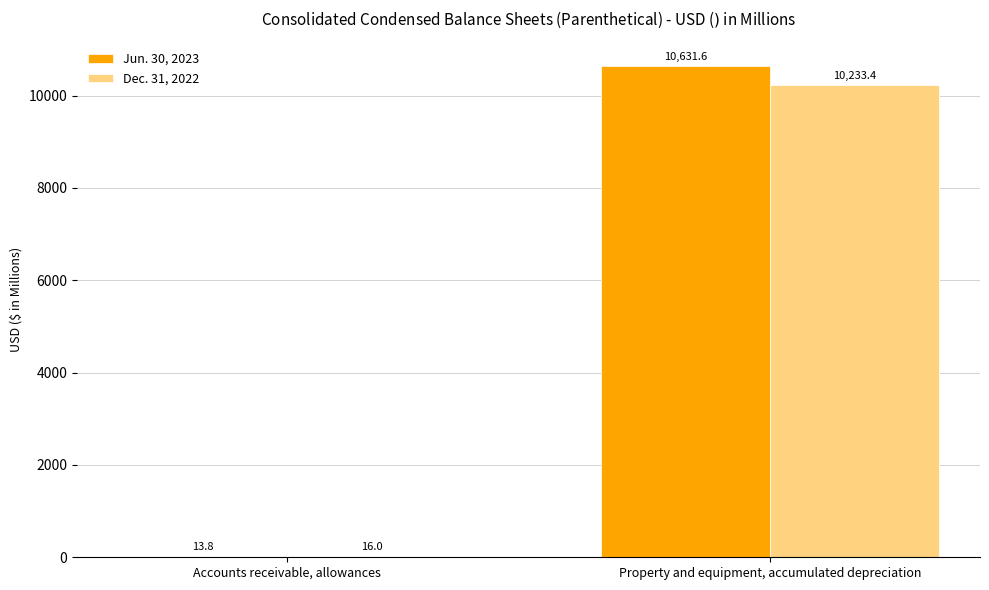

Reading left to right, list all the values displayed in this chart.

Jun. 30, 2023: 13.8	10631.6
Dec. 31, 2022: 16.0	10233.4